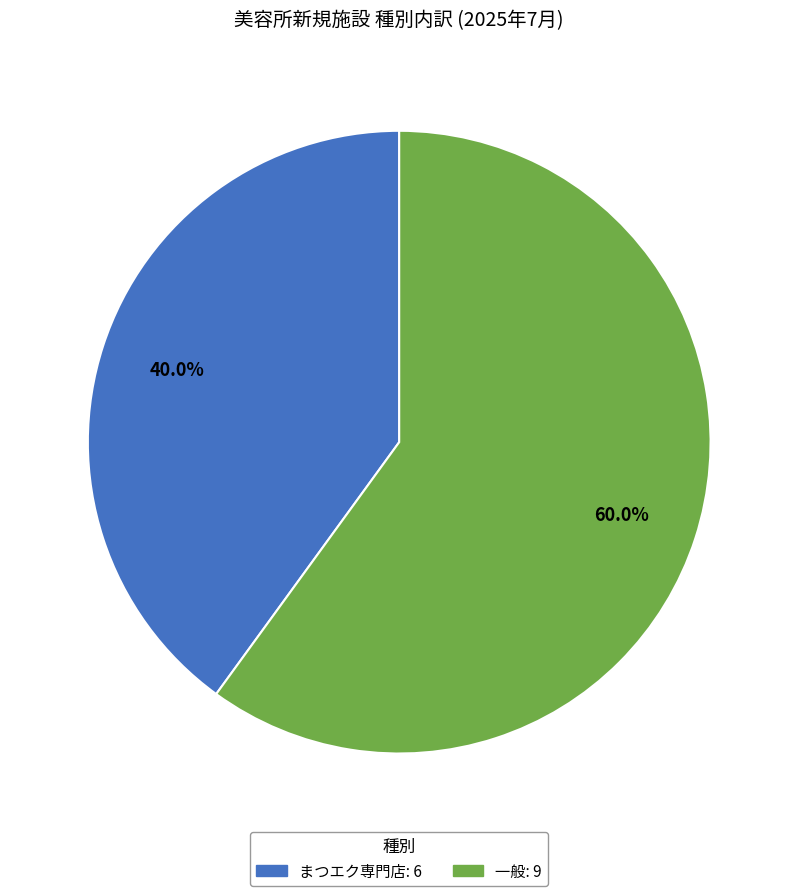

What percentage is the まつエク専門店 slice, to the nearest percent?

40%